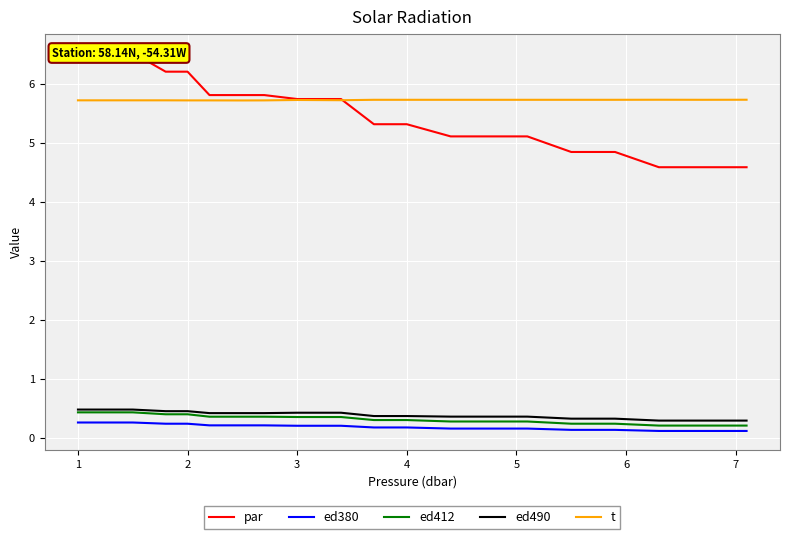

Is this an area chart (filled region under the line)?

No